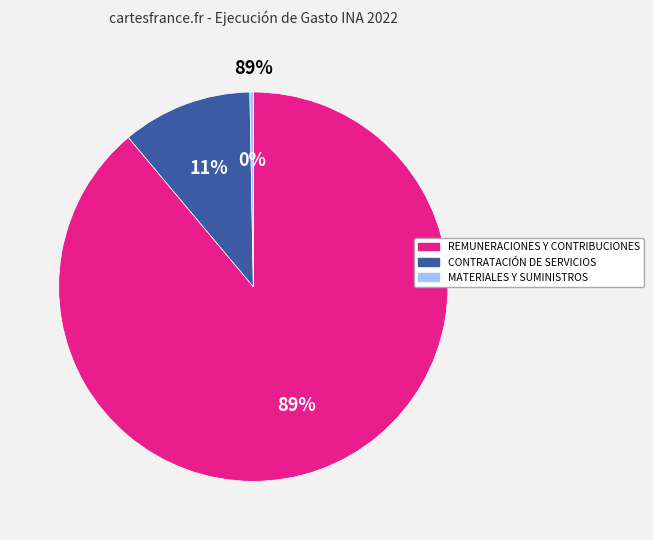

Between CONTRATACIÓN DE SERVICIOS and MATERIALES Y SUMINISTROS, which is larger?

CONTRATACIÓN DE SERVICIOS